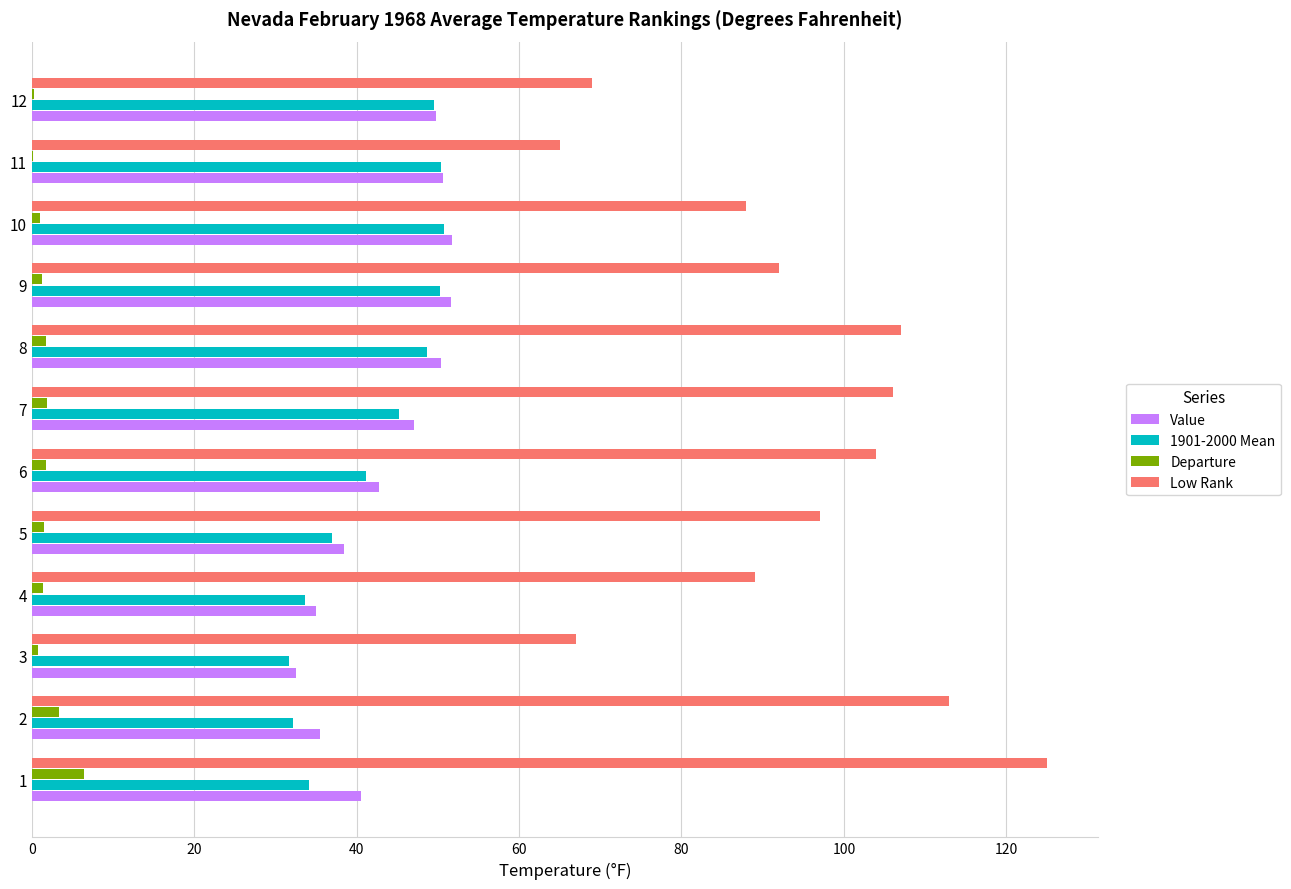

What is the total value across all series at 1?

206.0